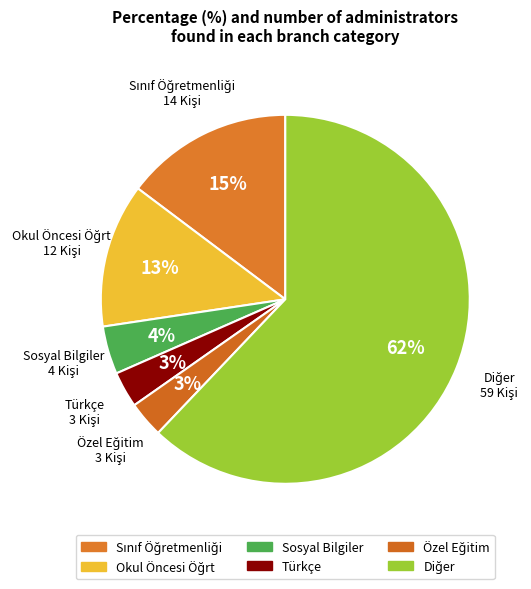

Is there any slice that represents more than half of the pie?

Yes